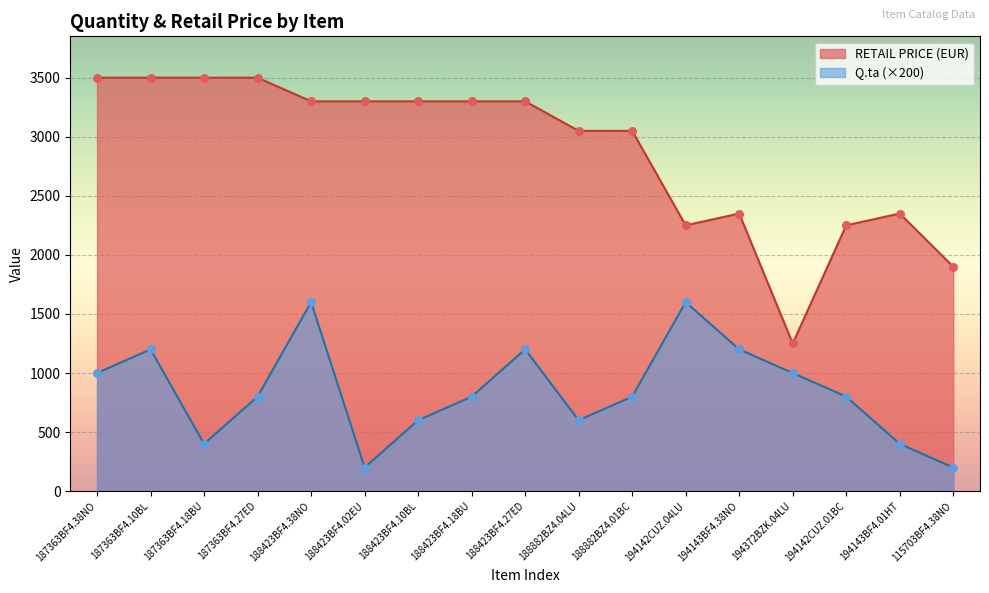

At which category is the sum across all series the highest?

188423BF4.38NO